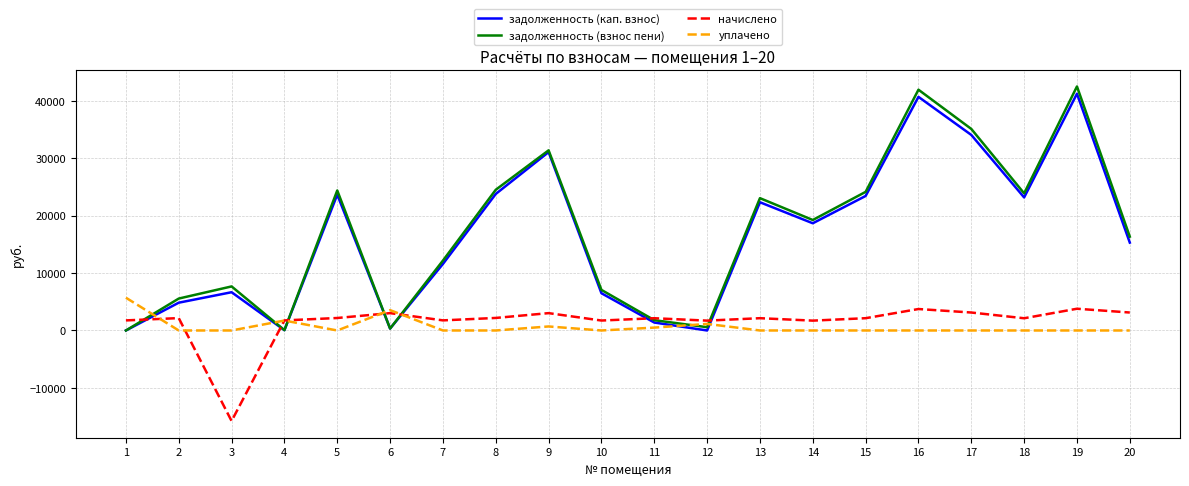

Which series ends up on top after the final intersection of начислено and задолженность (кап. взнос)?

задолженность (кап. взнос)